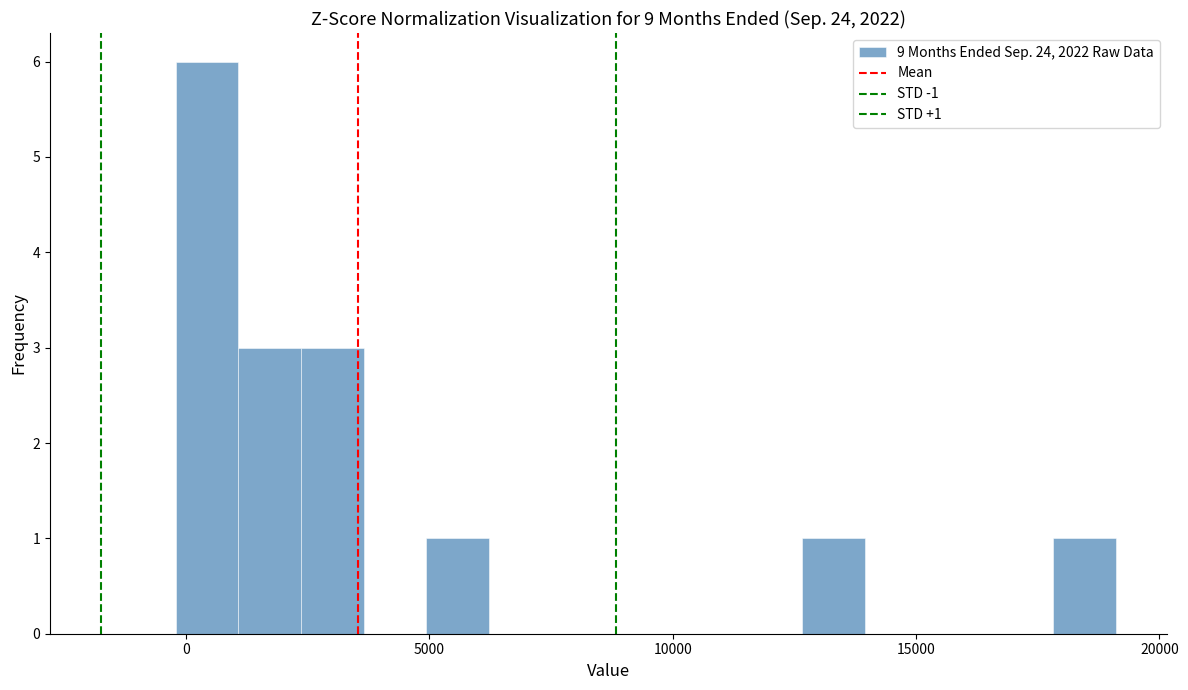

Read against the x-axis, roughly where is the centre of the tallest bar?

500